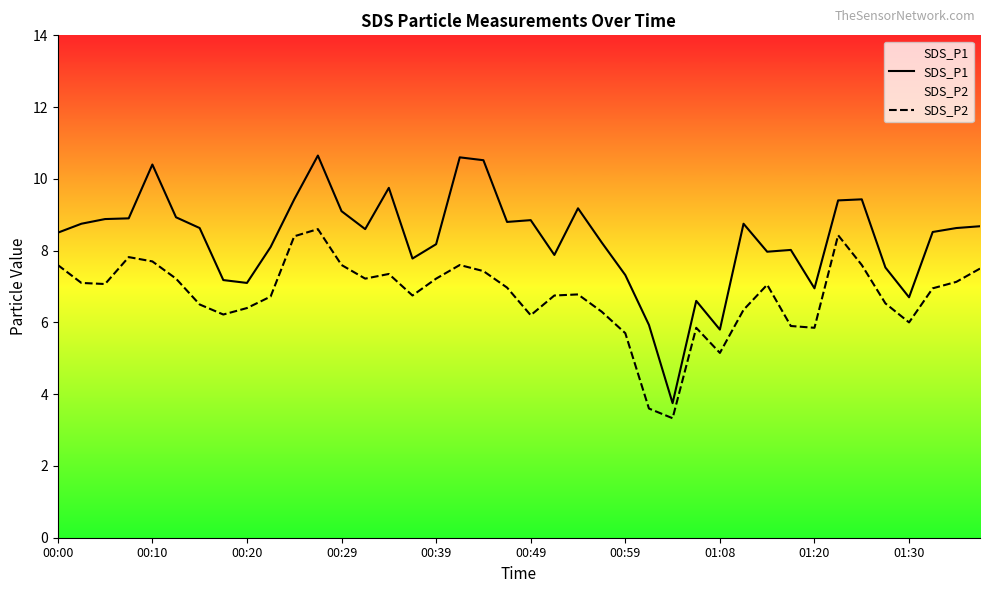

True or false: SDS_P1 and SDS_P2 cross at least once.

False